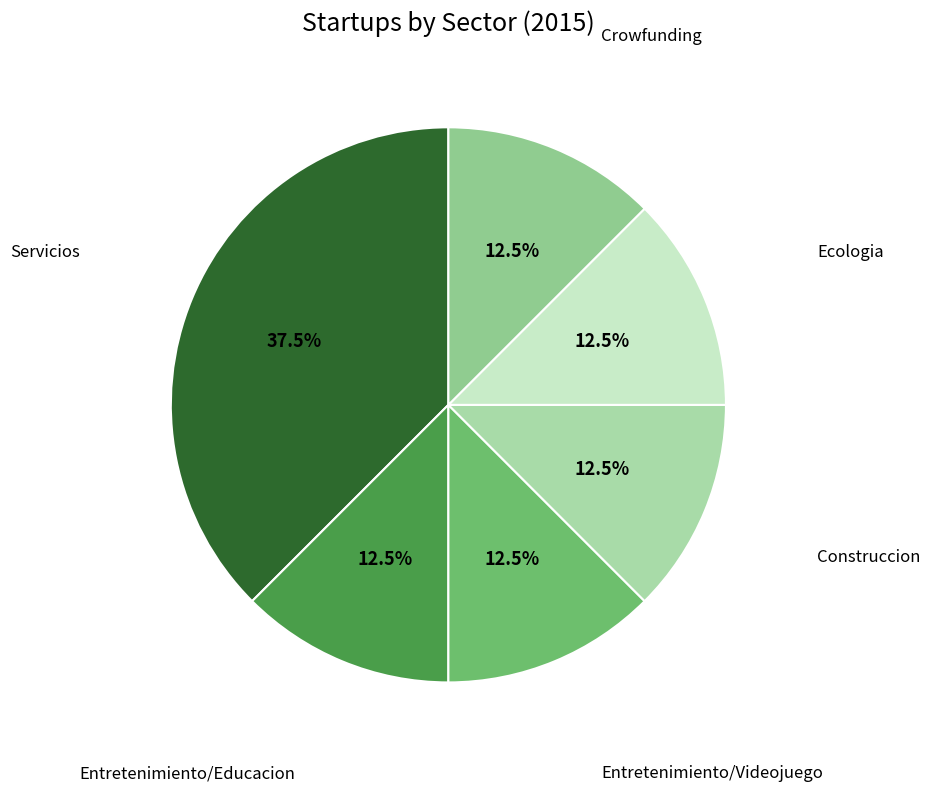

To the nearest percent, what is the difference between the largest and smallest slice percentages?

25%